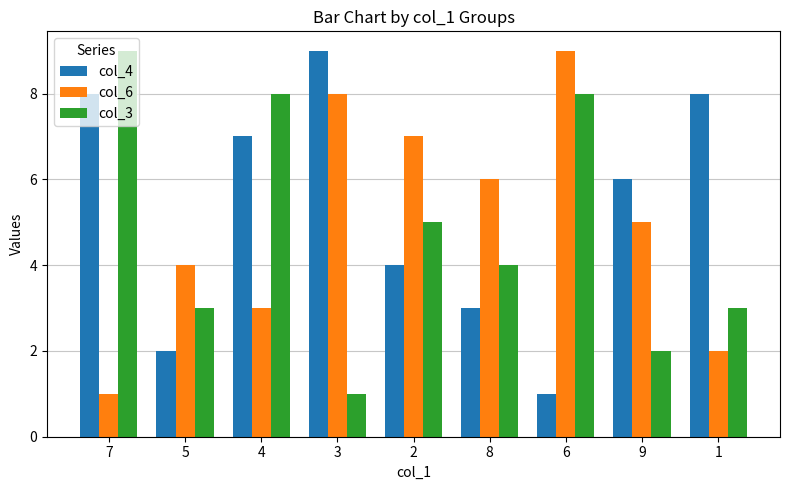

Rank the series by their average value, from highest to lowest.

col_4, col_6, col_3